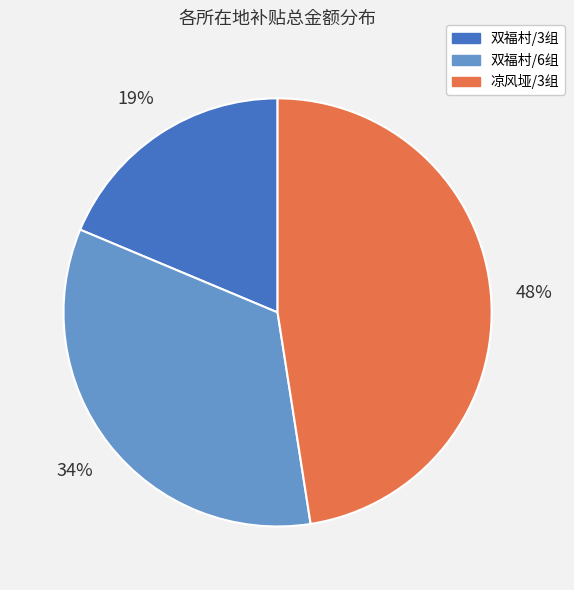

Do 双福村/6组 and 凉风垭/3组 together represent more than half of the pie?

Yes